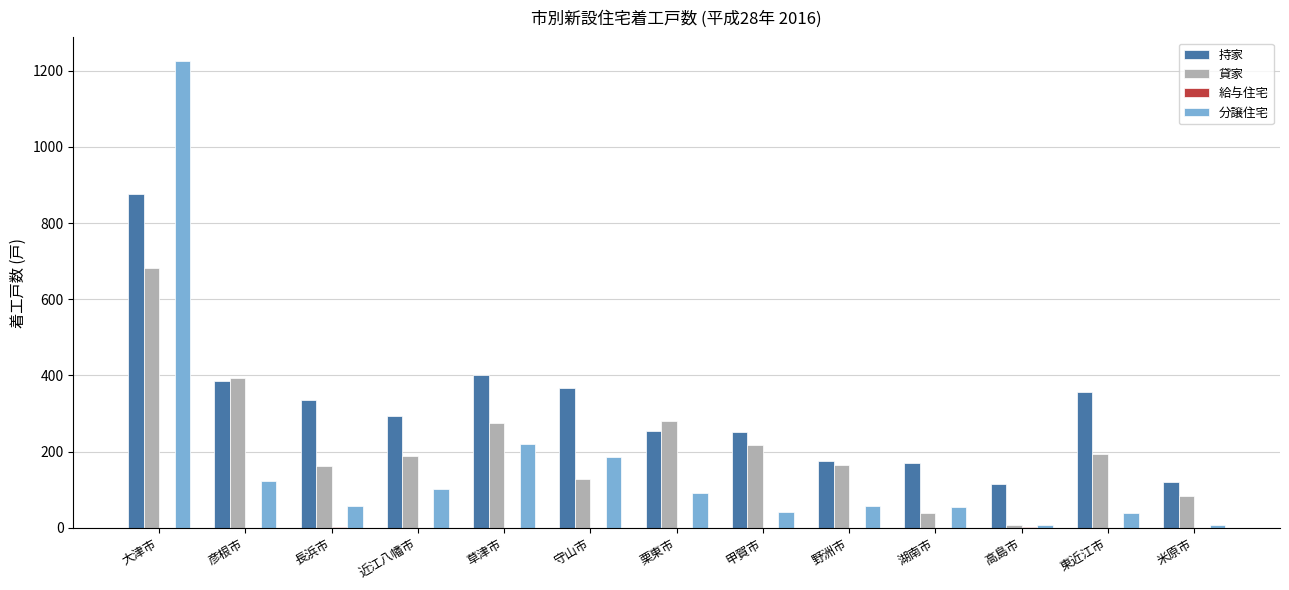

Are the bars grouped side by side (vs. stacked)?

Yes